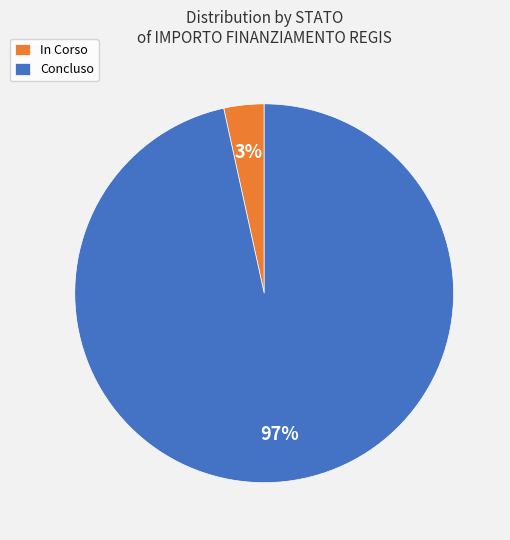

What is the smallest slice in the pie chart?

In Corso